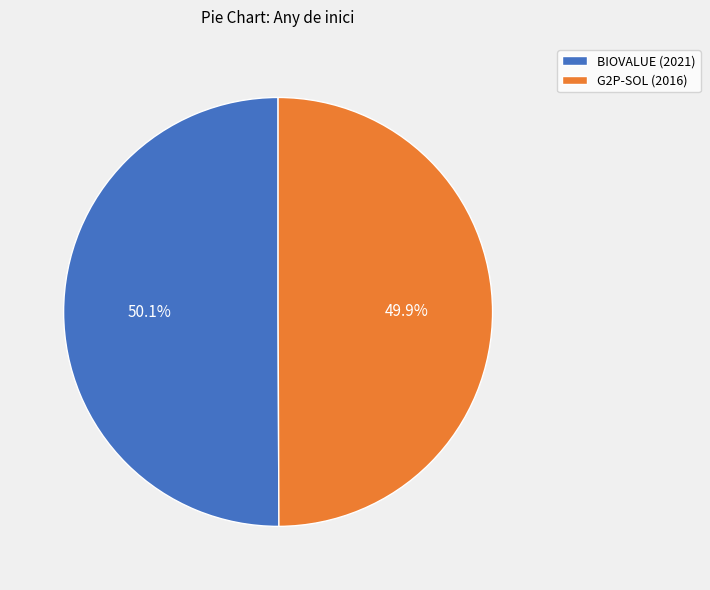

What is the total percentage of G2P-SOL (2016) and BIOVALUE (2021)?

100.0%